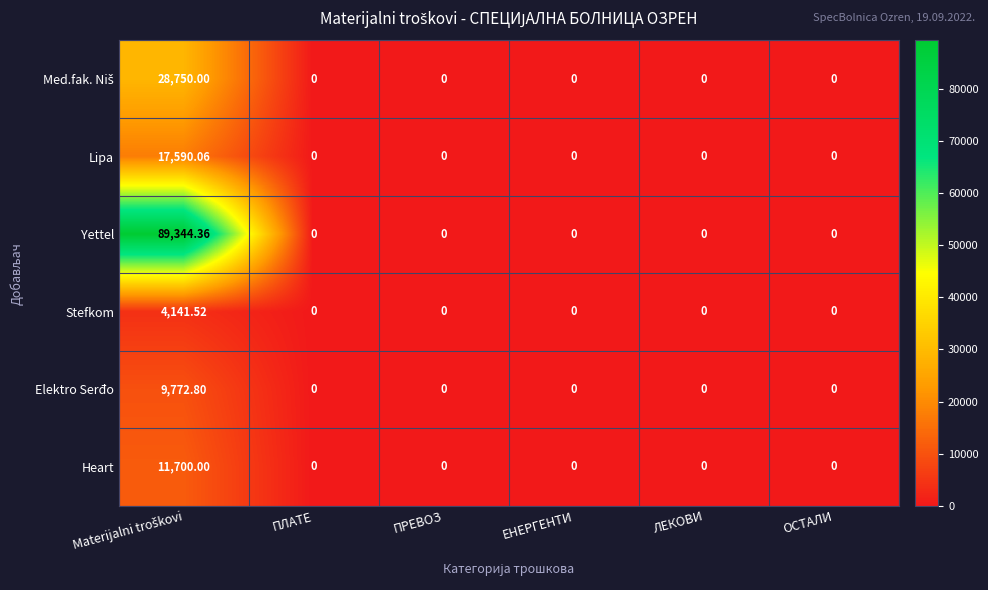

Which series has the widest spread of values?

Yettel